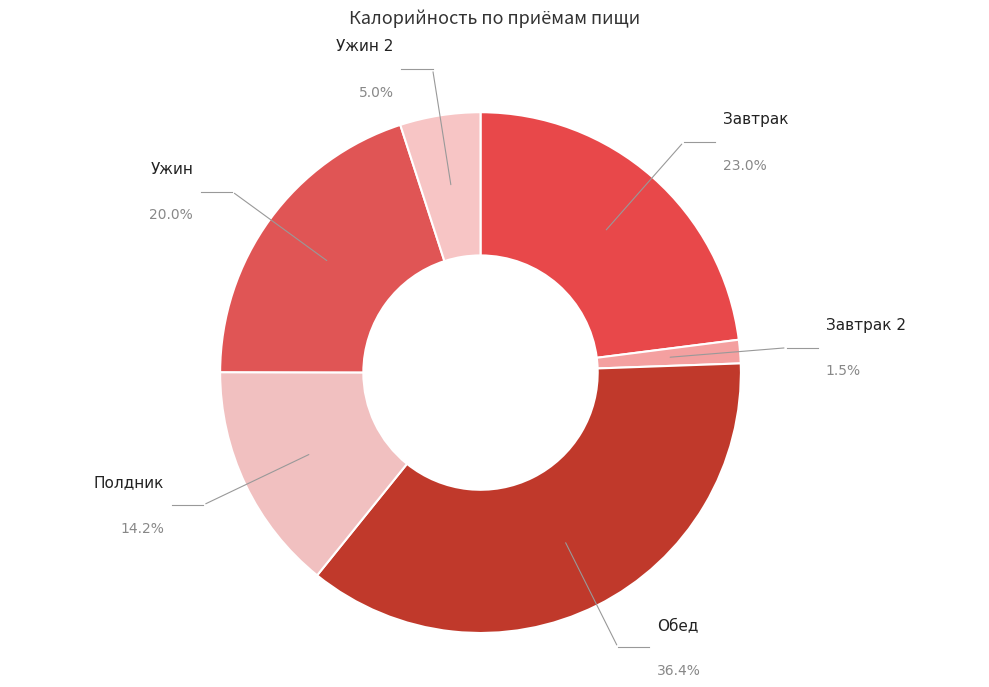

To the nearest percent, what portion does Завтрак 2 represent?

1%